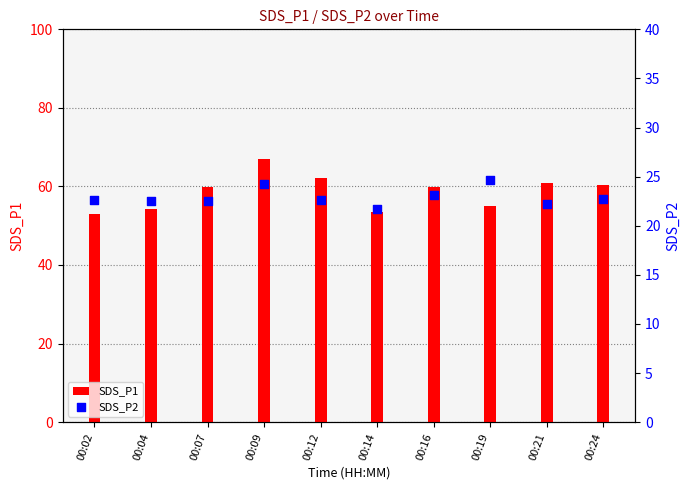

At how many categories does at least one series exceed 61?

2